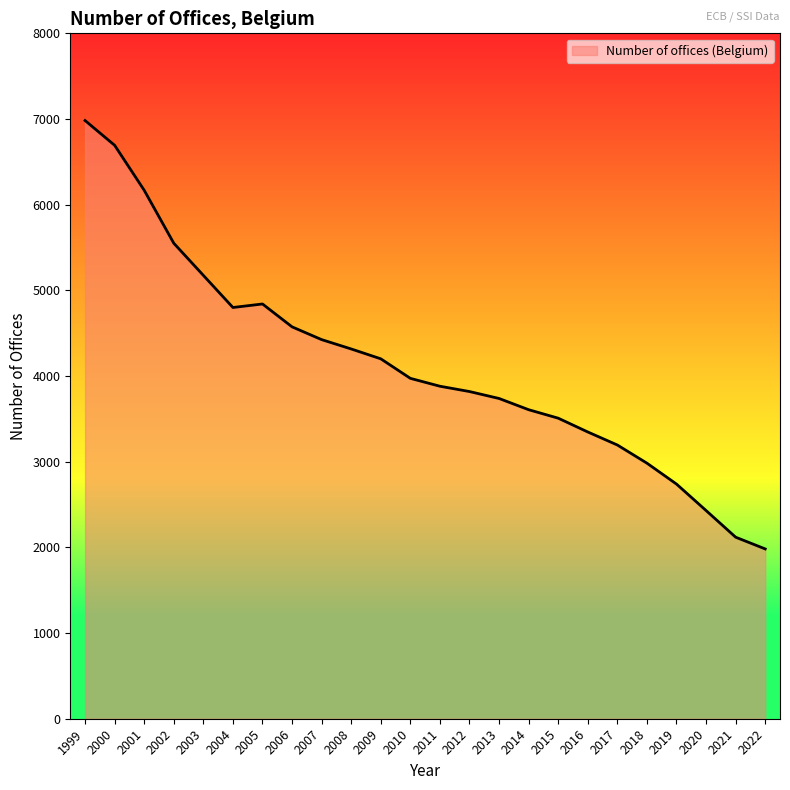

Reading right to left, transcribe all the data shown in this chart.

2022=1982	2021=2119	2020=2430	2019=2739	2018=2983	2017=3195	2016=3347	2015=3508	2014=3607	2013=3738	2012=3819	2011=3881	2010=3973	2009=4201	2008=4316	2007=4425	2006=4574	2005=4841	2004=4800	2003=5175	2002=5550	2001=6168	2000=6693	1999=6982